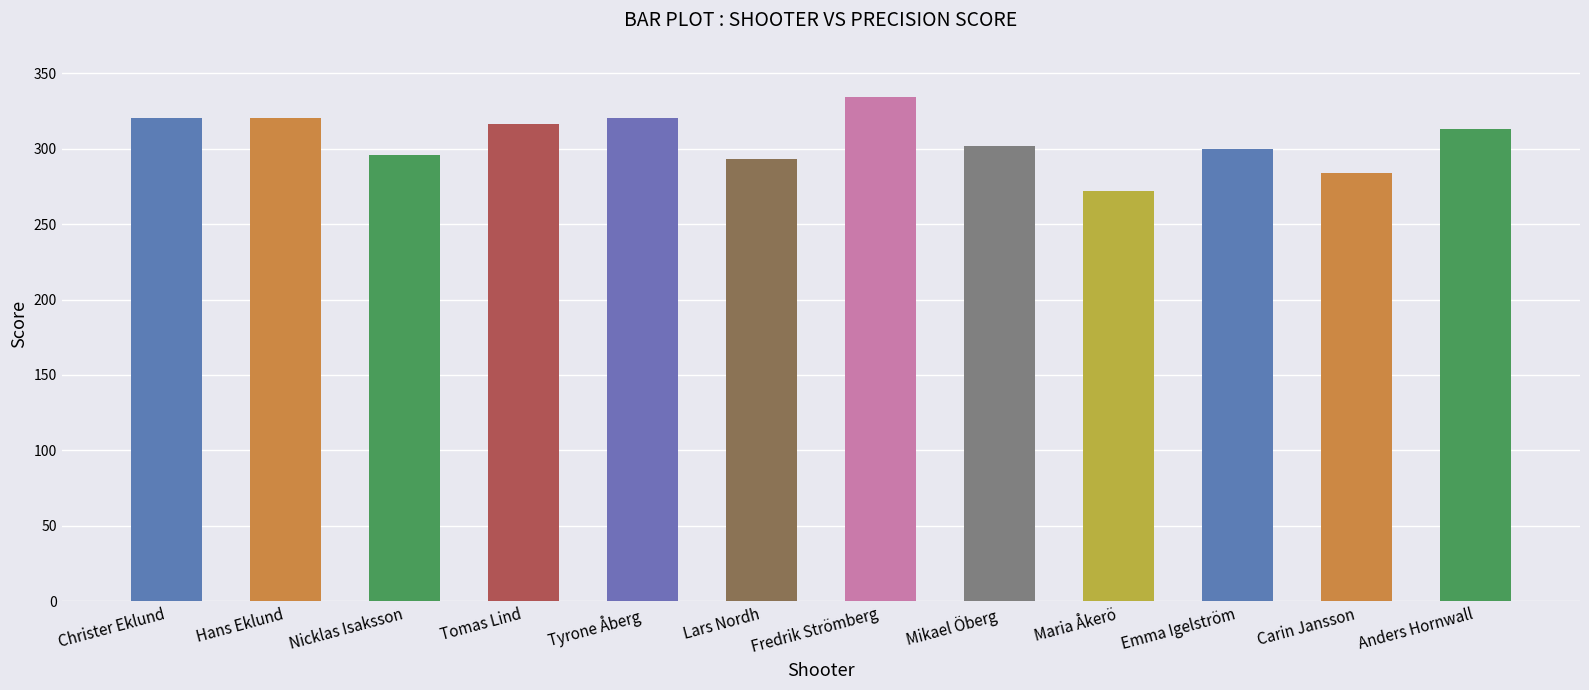

Are the bars horizontal?

No